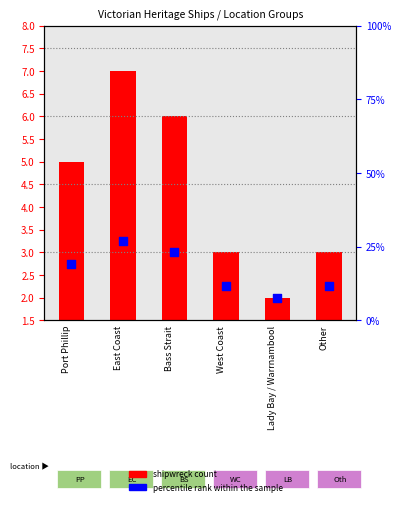

Which series reaches the maximum Y coordinate?

percentile rank within the sample